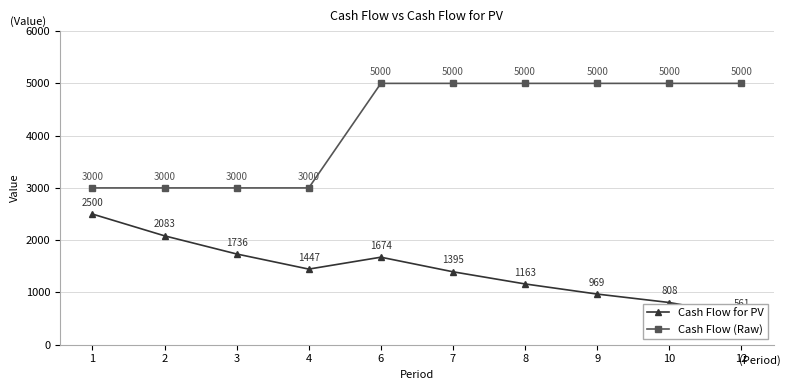

Which series has the widest spread of values?

Cash Flow (Raw)